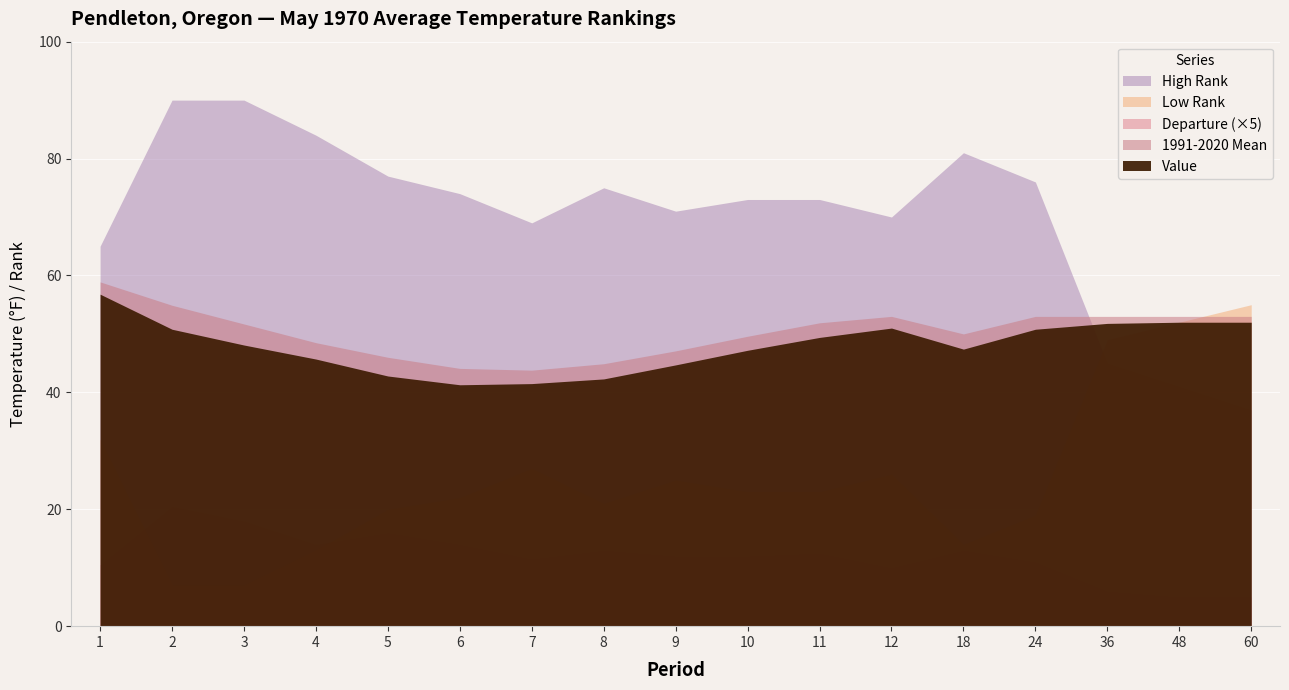

What is the difference between the Departure values at 4 and 48?

1.8